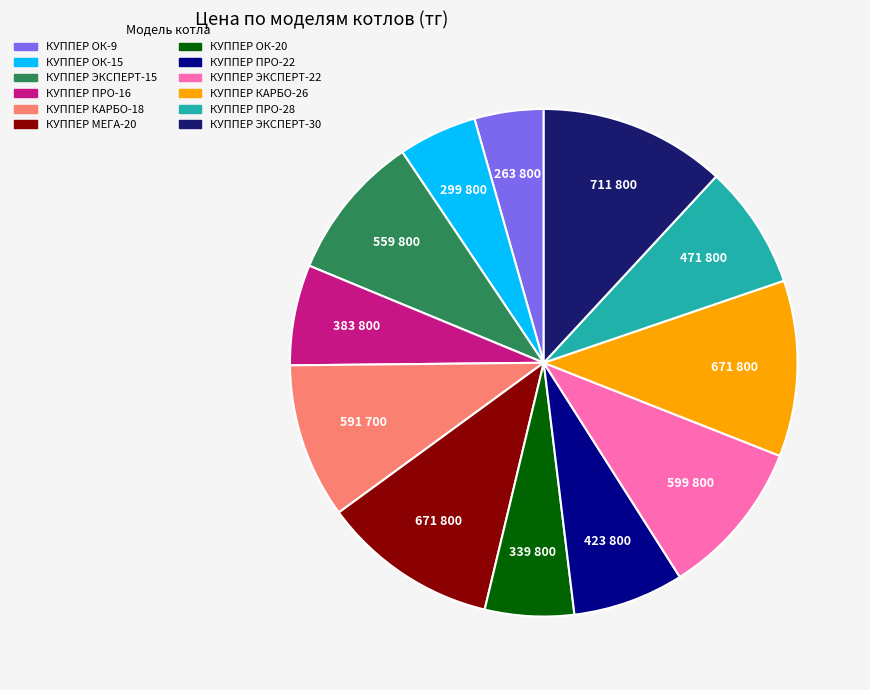

What is the largest slice in the pie chart?

КУППЕР ЭКСПЕРТ-30